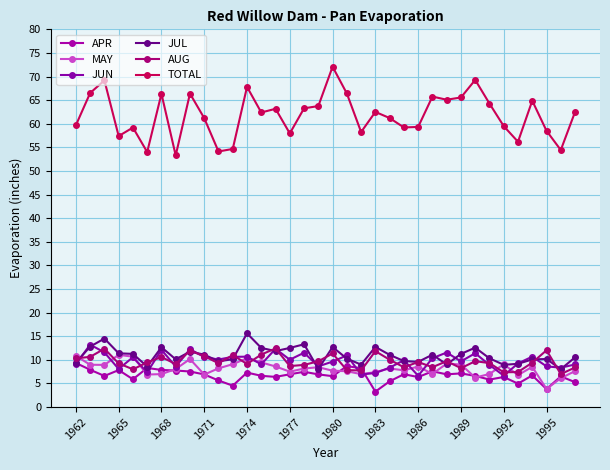

What is the sum of all MAY values?

293.8